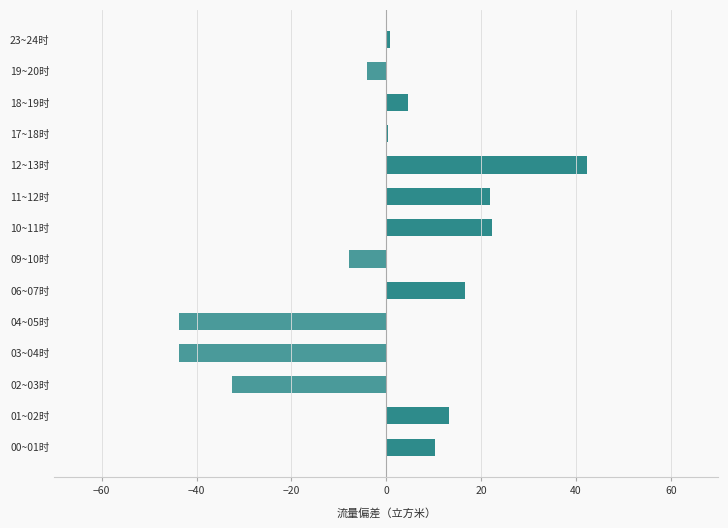

What is the greatest value displayed?

42.4